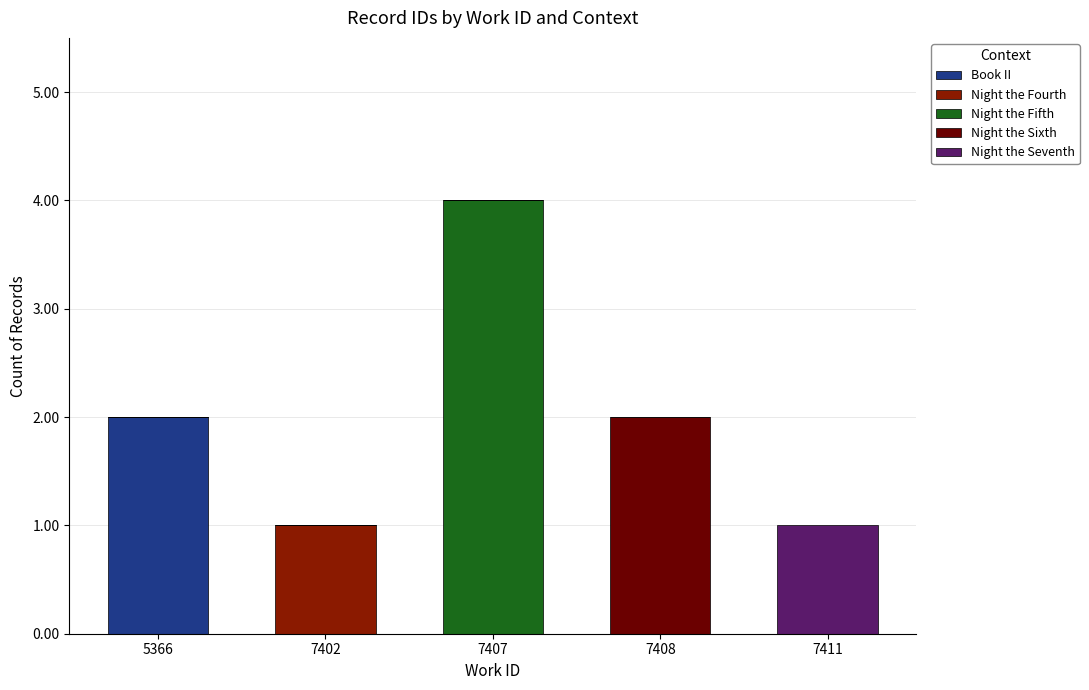

True or false: Book II has a value of 0 at 7408.

True